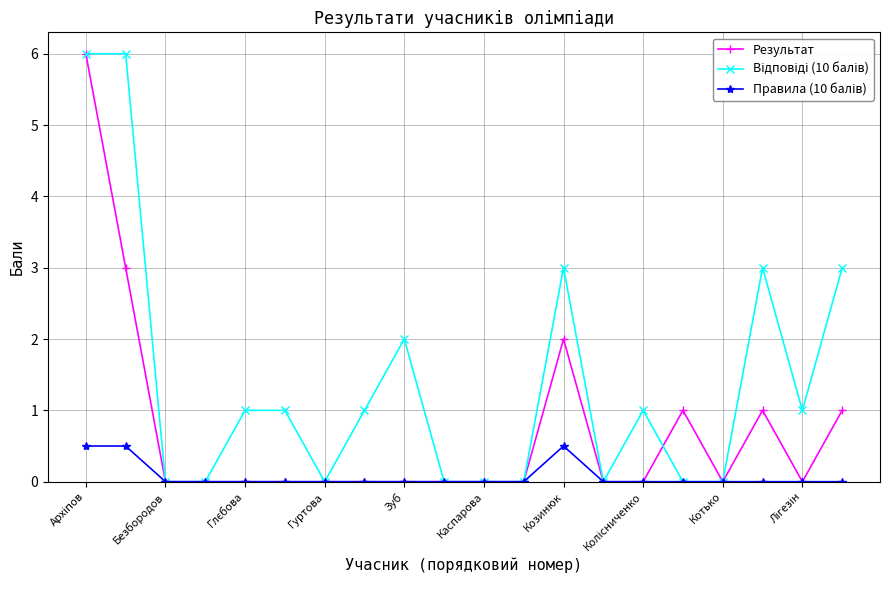

What is the maximum value shown in the chart?

6.0